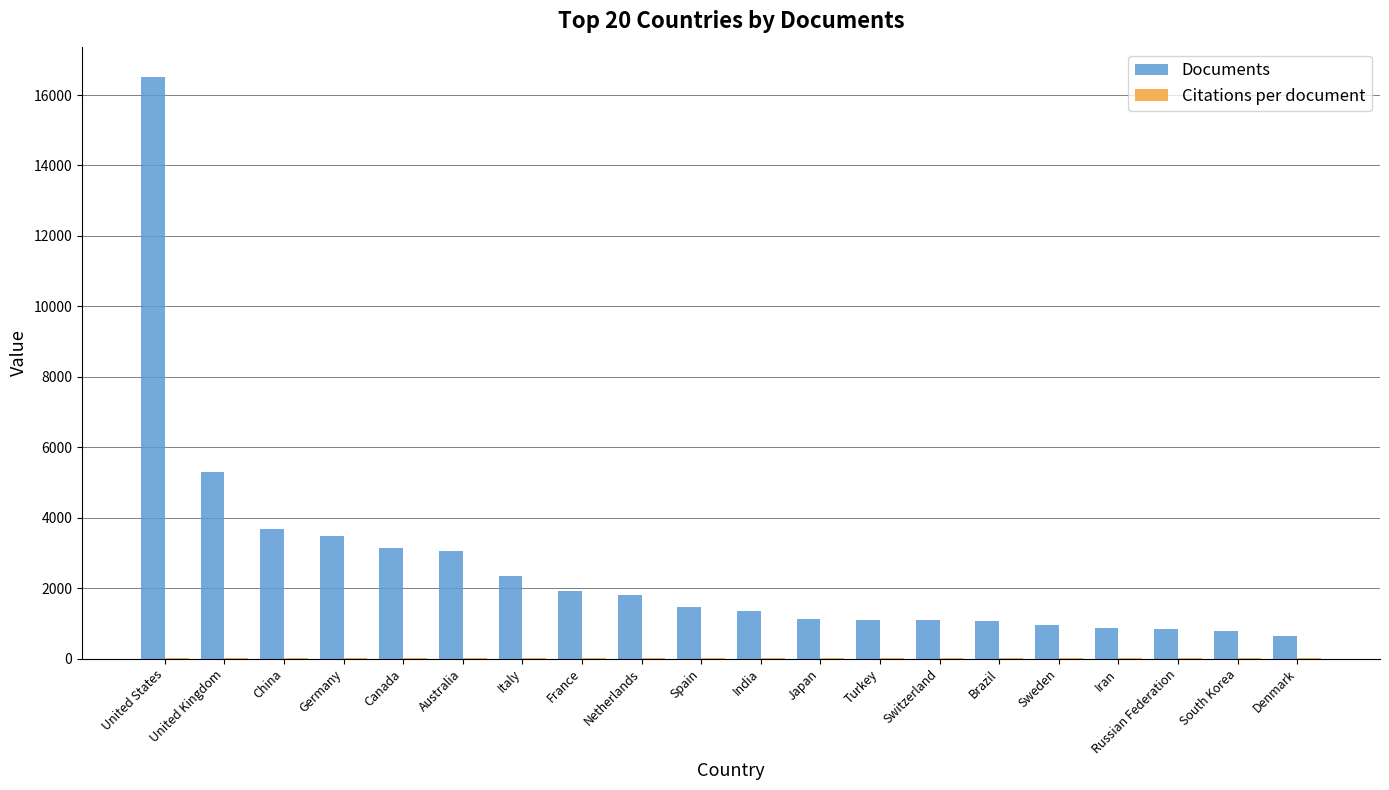

How many groups of bars are there?

20